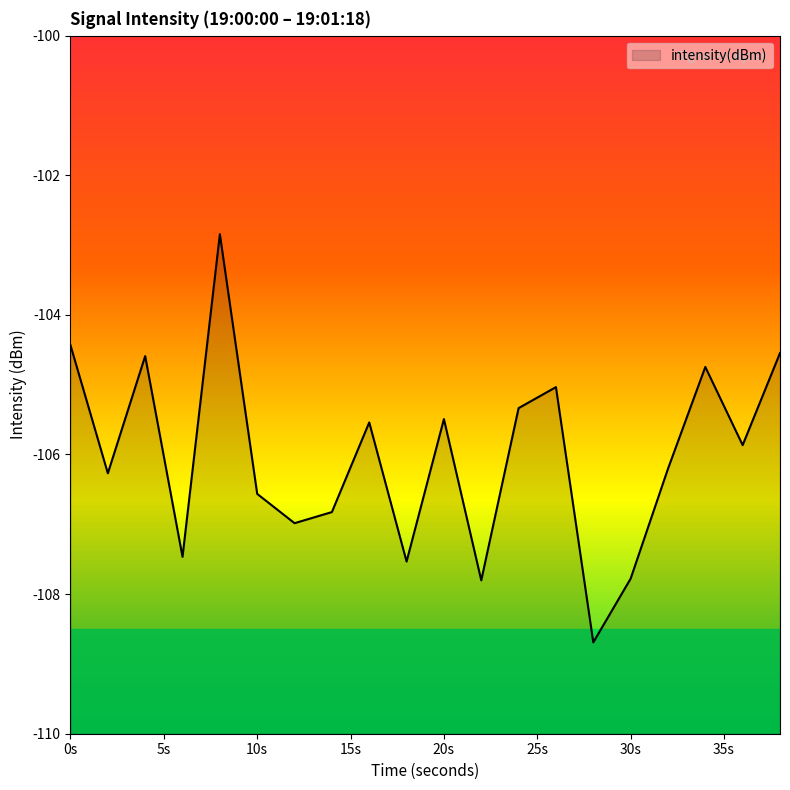

What is the maximum value shown in the chart?

-102.8